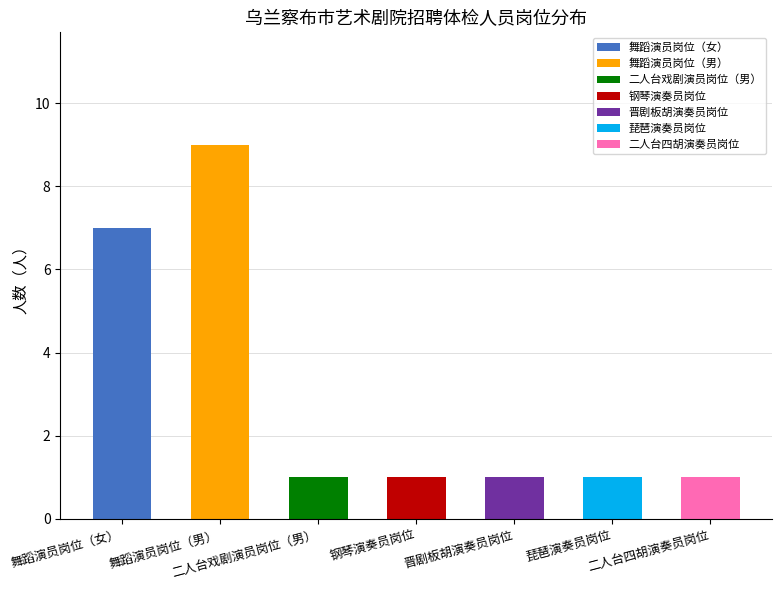

What is the label of the 2nd bar from the right?

琵琶演奏员岗位